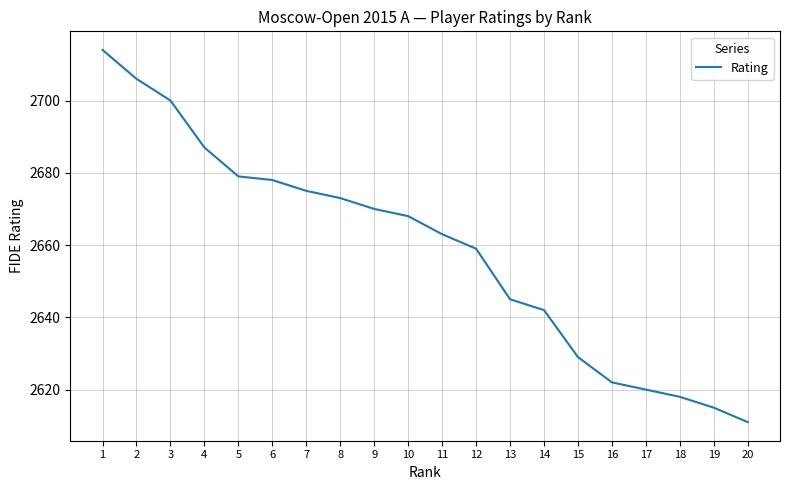

Rank the categories by value from lowest to highest.

20, 19, 18, 17, 16, 15, 14, 13, 12, 11, 10, 9, 8, 7, 6, 5, 4, 3, 2, 1